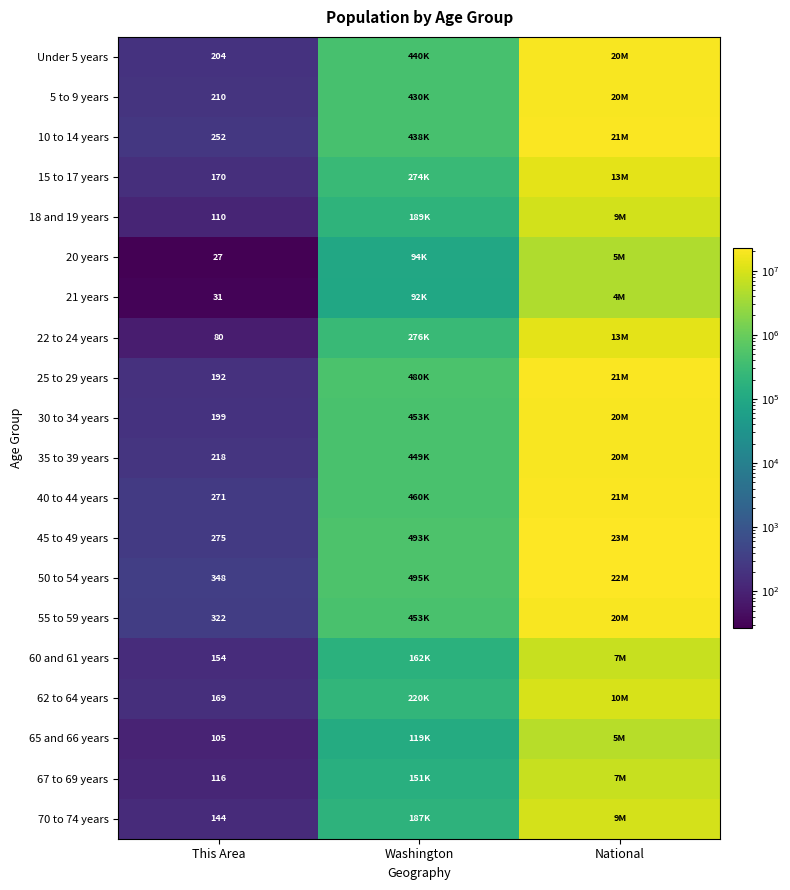

Rank the series at This Area from lowest to highest value.

20 years, 21 years, 22 to 24 years, 65 and 66 years, 18 and 19 years, 67 to 69 years, 70 to 74 years, 60 and 61 years, 62 to 64 years, 15 to 17 years, 25 to 29 years, 30 to 34 years, Under 5 years, 5 to 9 years, 35 to 39 years, 10 to 14 years, 40 to 44 years, 45 to 49 years, 55 to 59 years, 50 to 54 years